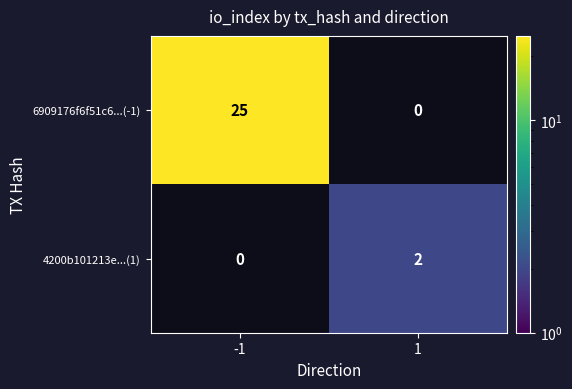

How many series are shown in this chart?

2